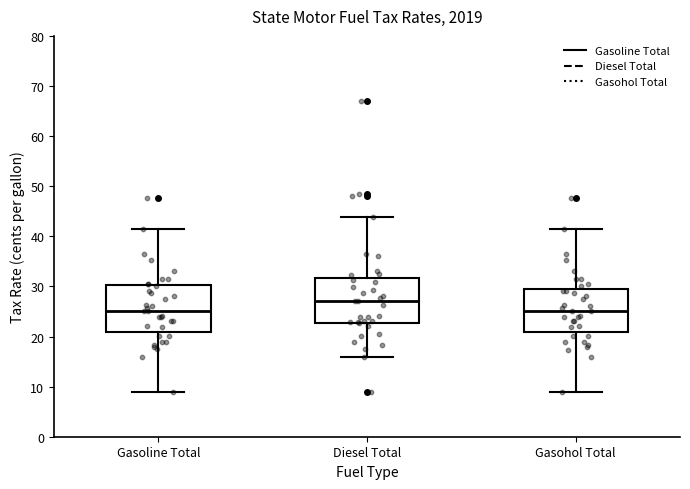

Where is the upper edge of the box for Gasoline Total on the y-axis? The values are not printed on the chart, so give them approximately, as read against the axis.

30